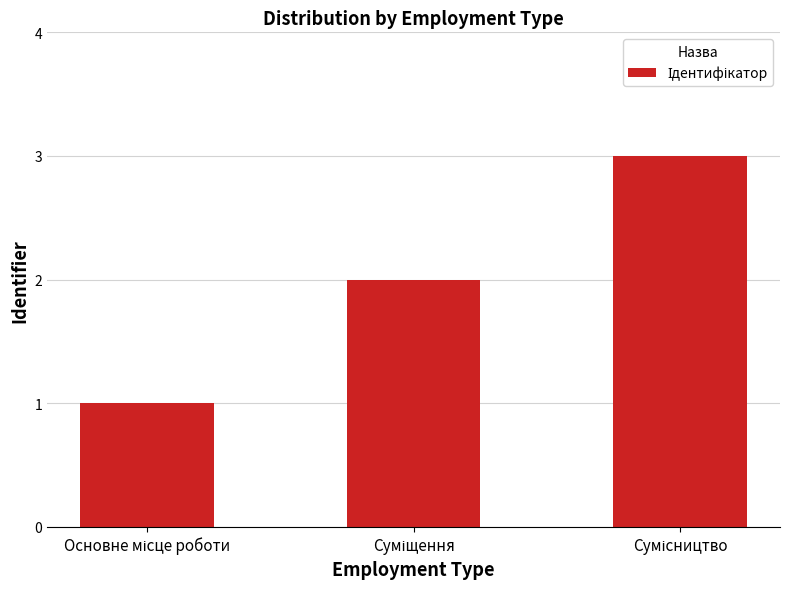

What is the sum of all values?

6